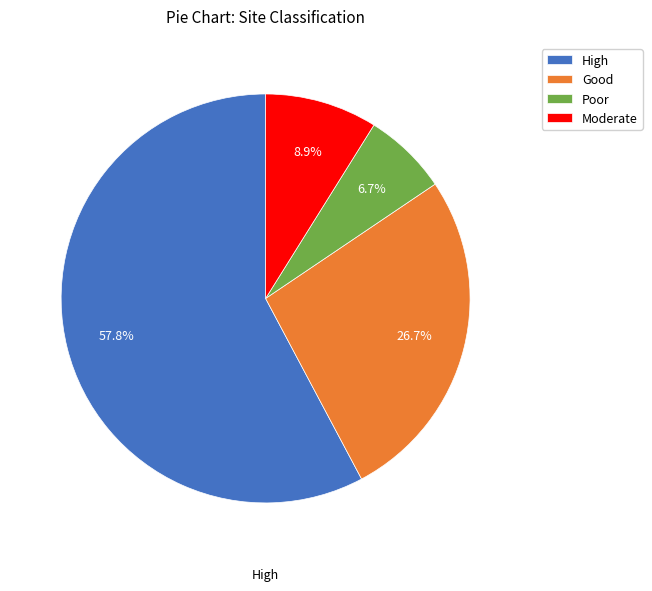

To the nearest percent, what is the difference between the largest and smallest slice percentages?

51%